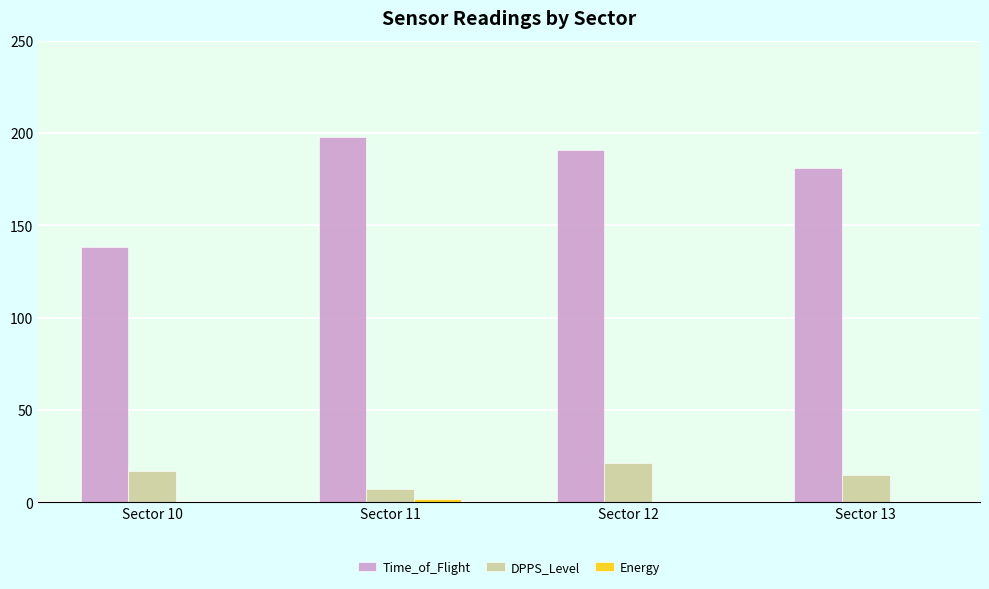

Which label corresponds to the largest value in the chart?

Sector 11